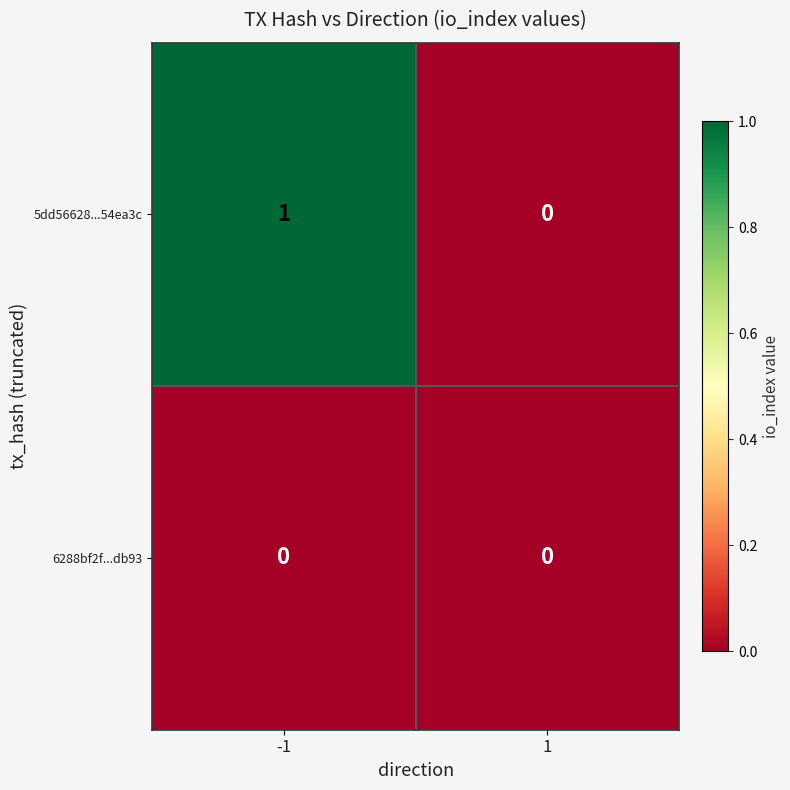

The value of 5dd56628...54ea3c at -1 is 1. True or false?

True